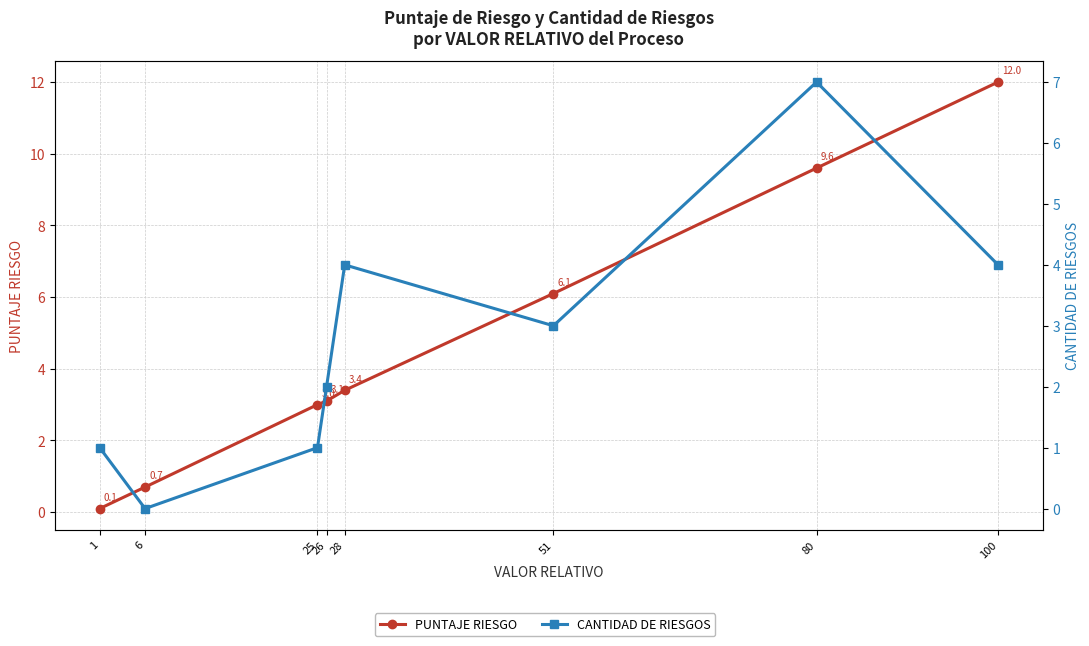

What is the total value across all series at 100?

16.0